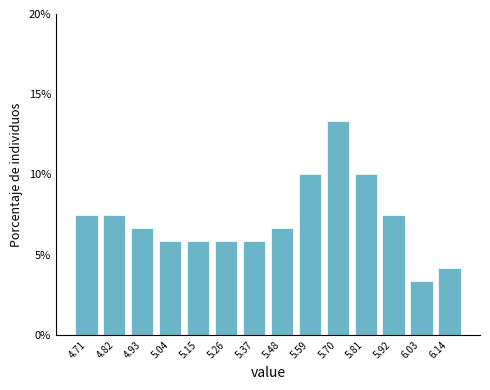

Reading left to right, transcribe this chart: for each bar, give the range it covers on the x-axis and its height. Neither the bar edges nor the heights are printed on the chart, so give them approximately, as read against the axes.

4.66 to 4.76: 7.5
4.76 to 4.88: 7.5
4.88 to 4.98: 6.5
4.98 to 5.10: 6.0
5.10 to 5.20: 6.0
5.20 to 5.32: 6.0
5.32 to 5.42: 6.0
5.42 to 5.54: 6.5
5.54 to 5.64: 10.0
5.64 to 5.76: 13.5
5.76 to 5.86: 10.0
5.86 to 5.98: 7.5
5.98 to 6.08: 3.5
6.08 to 6.20: 4.0